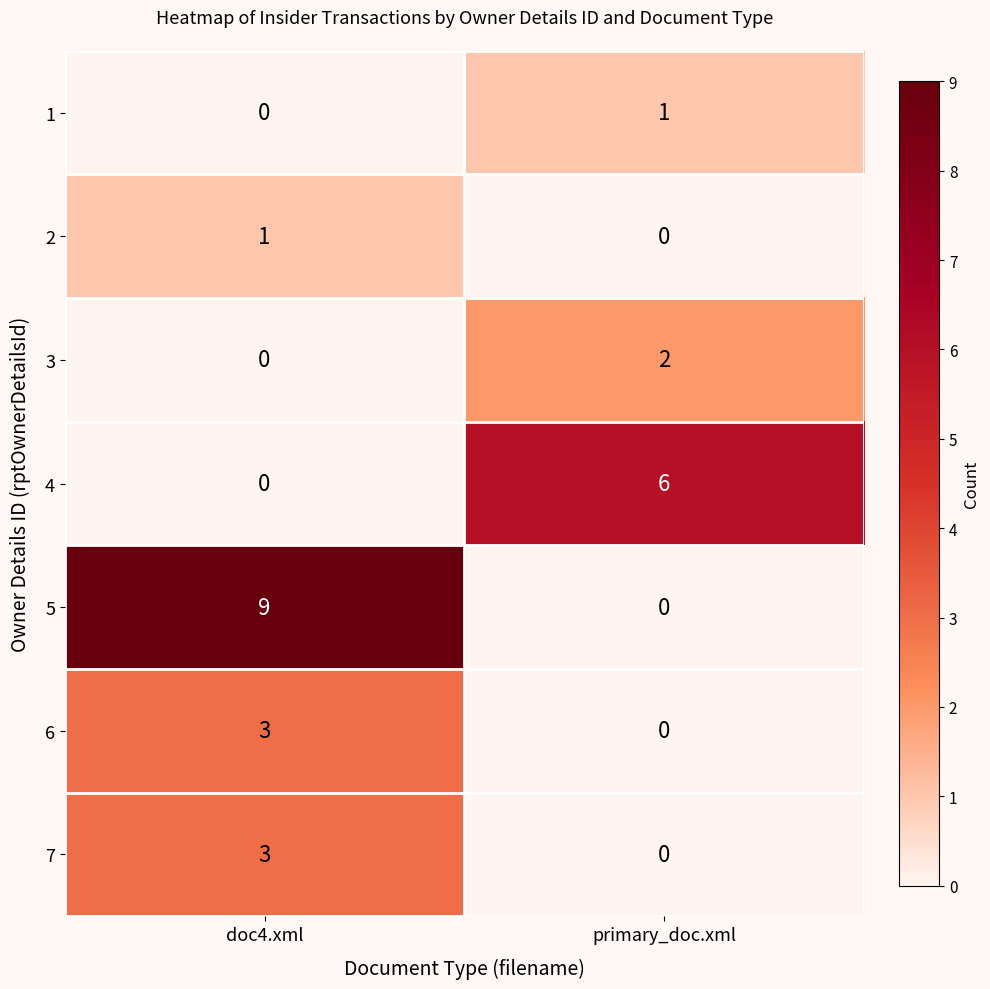

Which category has the highest value across all series?

doc4.xml